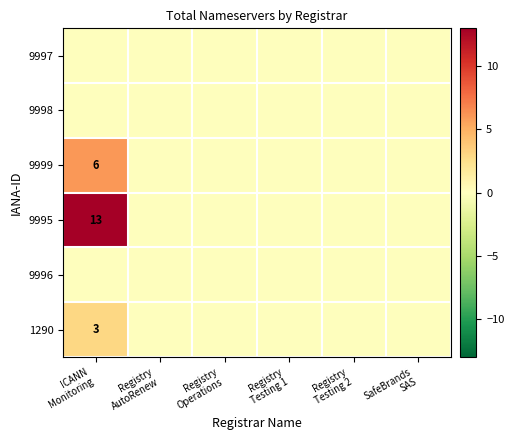

At which category is the sum across all series the highest?

ICANN
Monitoring